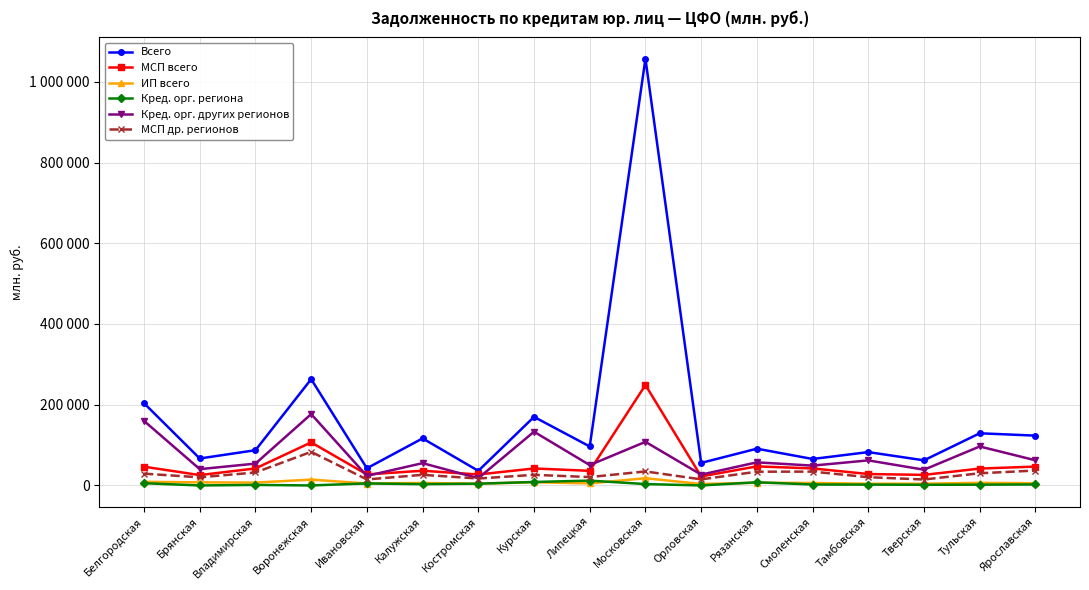

Is it true that Всего equals 91064 at Рязанская?

True